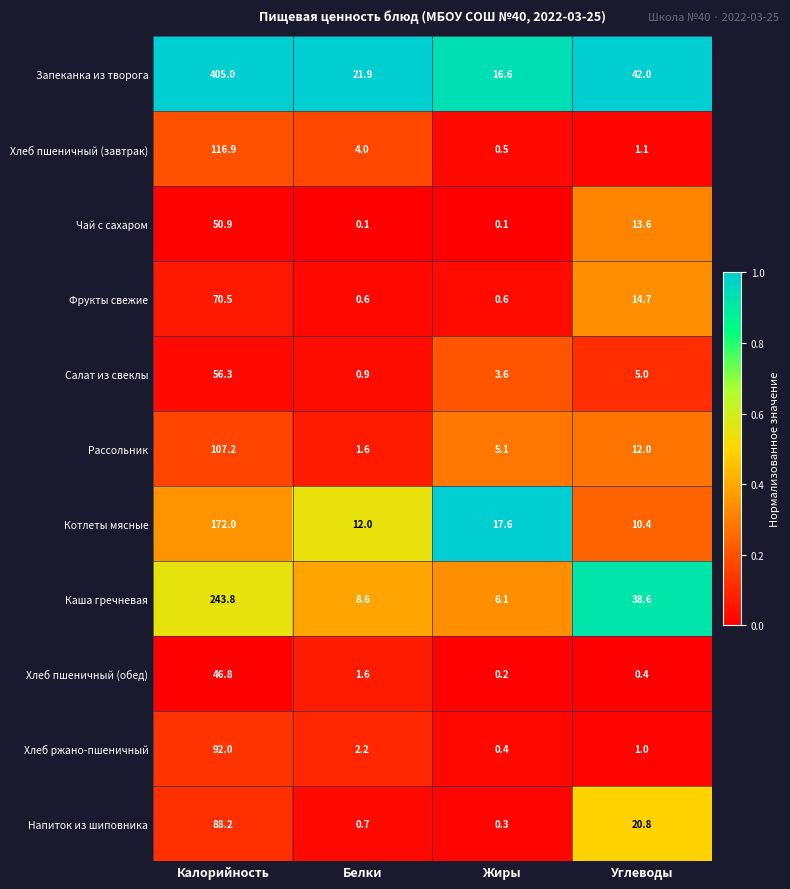

The Хлеб пшеничный (завтрак) series shows 4.0 at Белки. True or false?

True